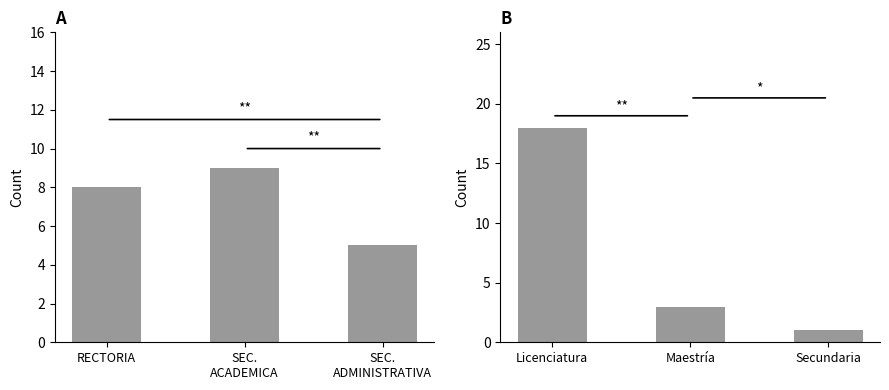

Between Secundaria and Maestría, which is larger?

Maestría